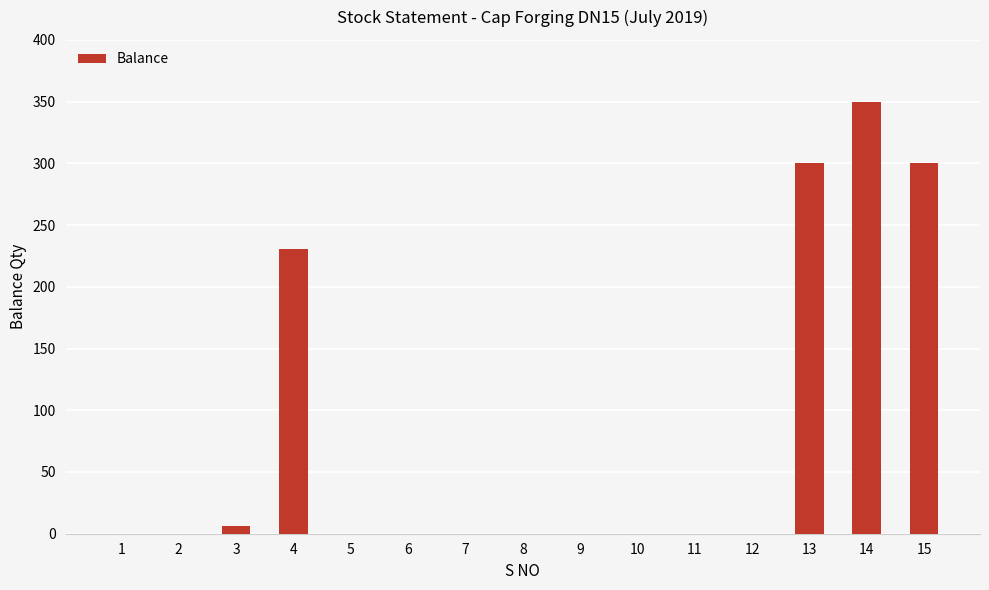

The value at 13 is 499. True or false?

False